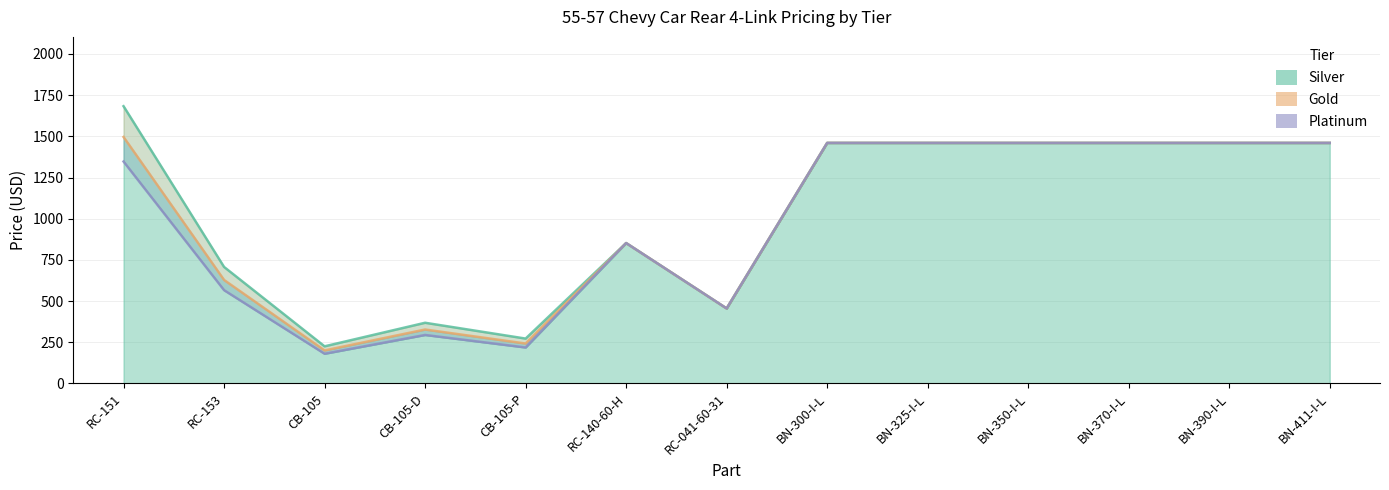

At which category does Gold reach its first local peak?

CB-105-D